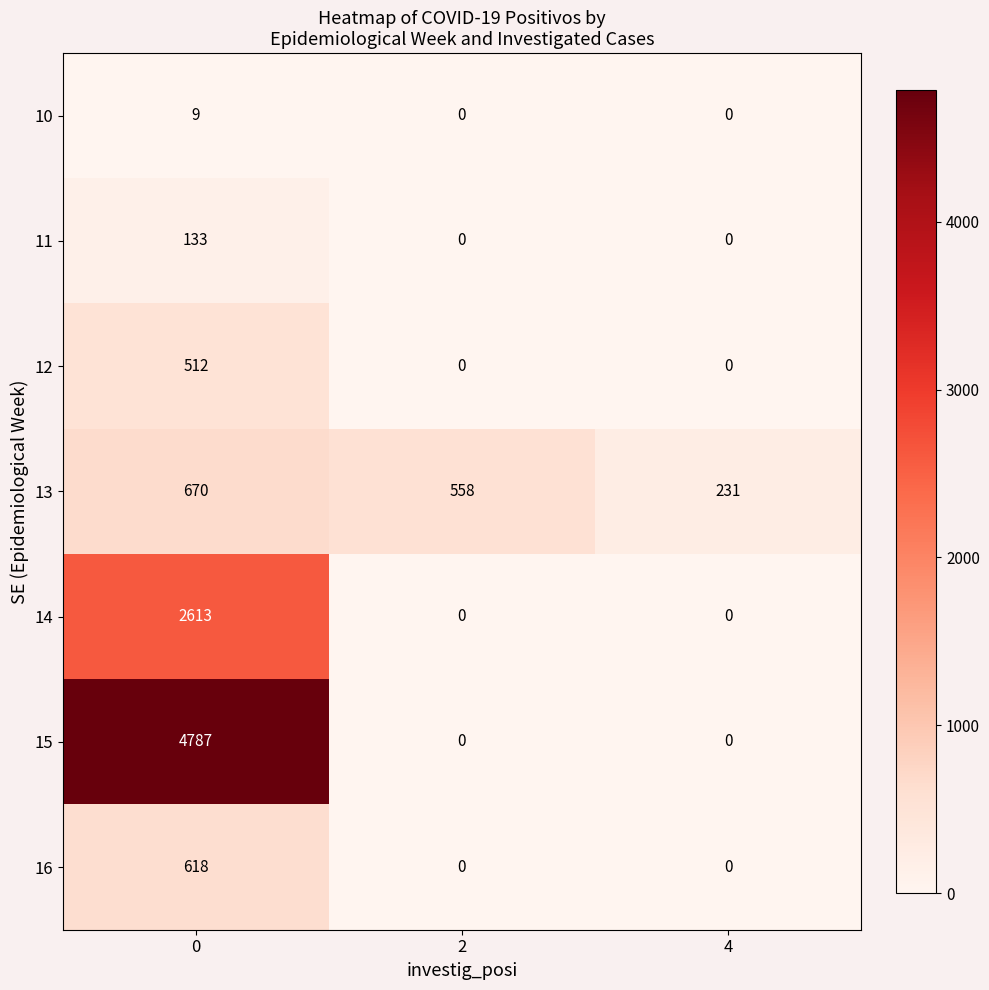

How many 11 values are between 0 and 133?

3